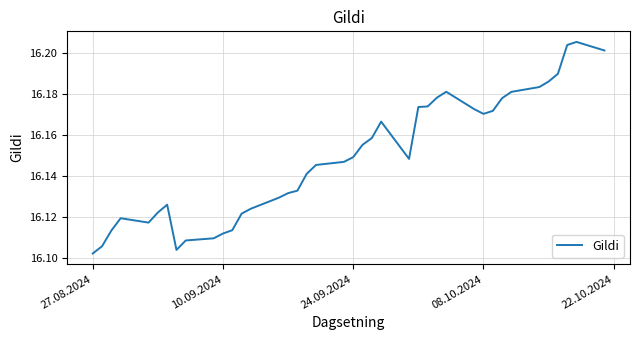

The chart shows a value of 10.6 at 10.09.2024. True or false?

False